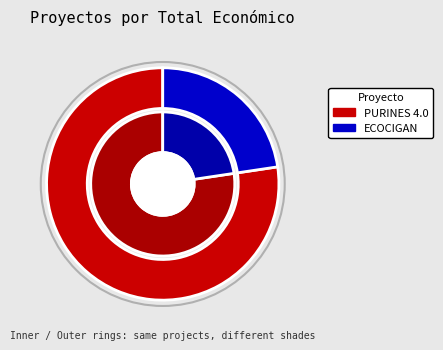

Between ECOCIGAN and PURINES 4.0, which is larger?

PURINES 4.0